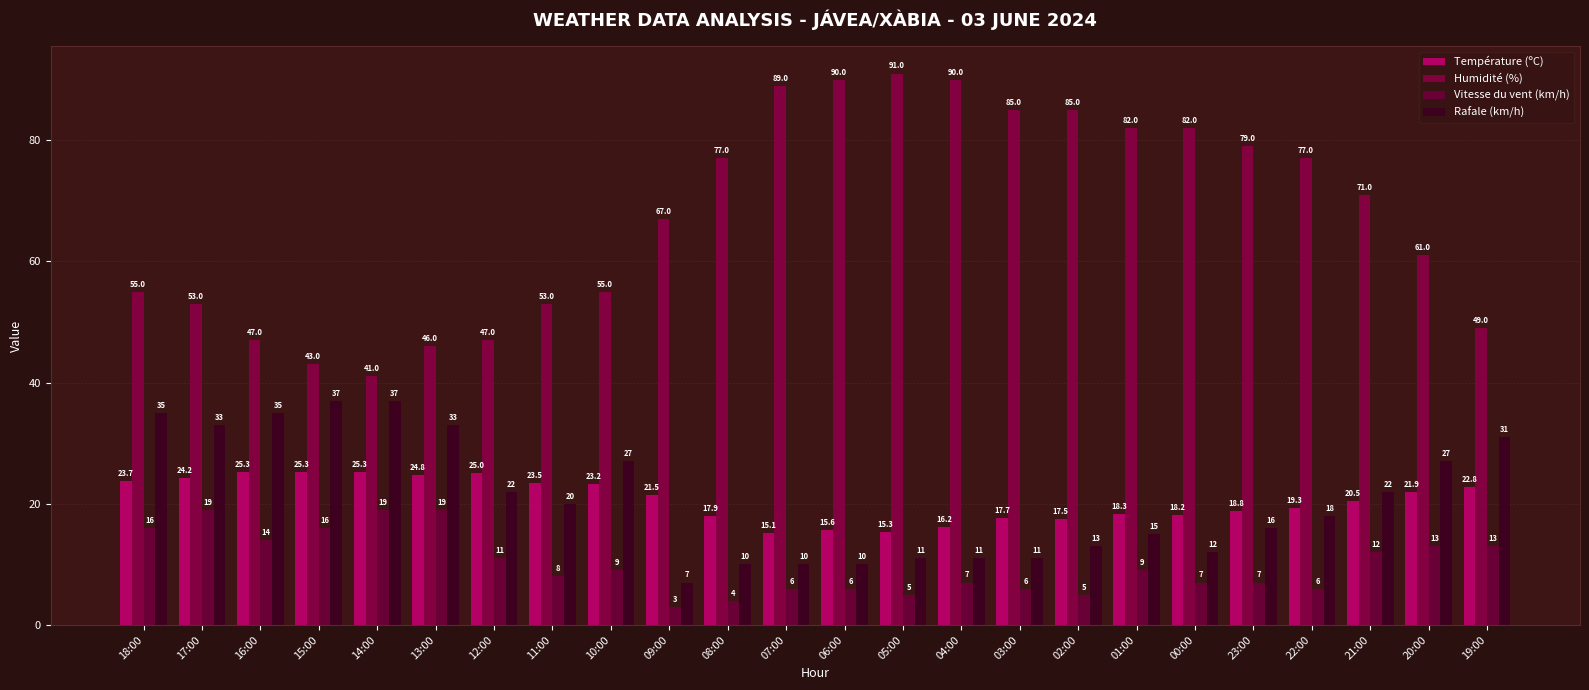

Reading left to right, list all the values displayed in this chart.

Température (ºC): 18:00=23.7	17:00=24.2	16:00=25.3	15:00=25.3	14:00=25.3	13:00=24.8	12:00=25.0	11:00=23.5	10:00=23.2	09:00=21.5	08:00=17.9	07:00=15.1	06:00=15.6	05:00=15.3	04:00=16.2	03:00=17.7	02:00=17.5	01:00=18.3	00:00=18.2	23:00=18.8	22:00=19.3	21:00=20.5	20:00=21.9	19:00=22.8
Humidité (%): 18:00=55.0	17:00=53.0	16:00=47.0	15:00=43.0	14:00=41.0	13:00=46.0	12:00=47.0	11:00=53.0	10:00=55.0	09:00=67.0	08:00=77.0	07:00=89.0	06:00=90.0	05:00=91.0	04:00=90.0	03:00=85.0	02:00=85.0	01:00=82.0	00:00=82.0	23:00=79.0	22:00=77.0	21:00=71.0	20:00=61.0	19:00=49.0
Vitesse du vent (km/h): 18:00=16.0	17:00=19.0	16:00=14.0	15:00=16.0	14:00=19.0	13:00=19.0	12:00=11.0	11:00=8.0	10:00=9.0	09:00=3.0	08:00=4.0	07:00=6.0	06:00=6.0	05:00=5.0	04:00=7.0	03:00=6.0	02:00=5.0	01:00=9.0	00:00=7.0	23:00=7.0	22:00=6.0	21:00=12.0	20:00=13.0	19:00=13.0
Rafale (km/h): 18:00=35.0	17:00=33.0	16:00=35.0	15:00=37.0	14:00=37.0	13:00=33.0	12:00=22.0	11:00=20.0	10:00=27.0	09:00=7.0	08:00=10.0	07:00=10.0	06:00=10.0	05:00=11.0	04:00=11.0	03:00=11.0	02:00=13.0	01:00=15.0	00:00=12.0	23:00=16.0	22:00=18.0	21:00=22.0	20:00=27.0	19:00=31.0